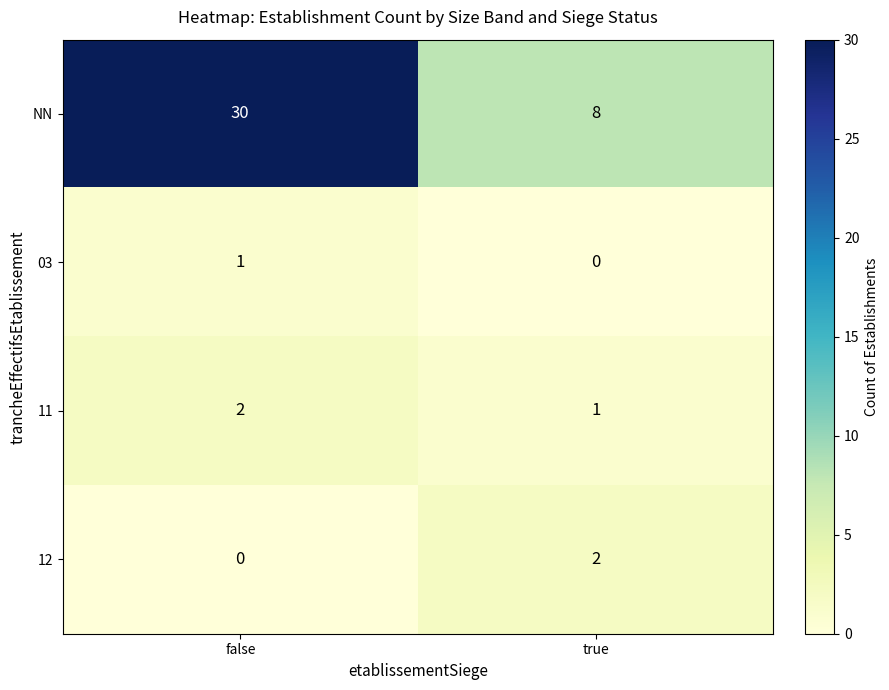

Which series changed the most between false and true?

NN